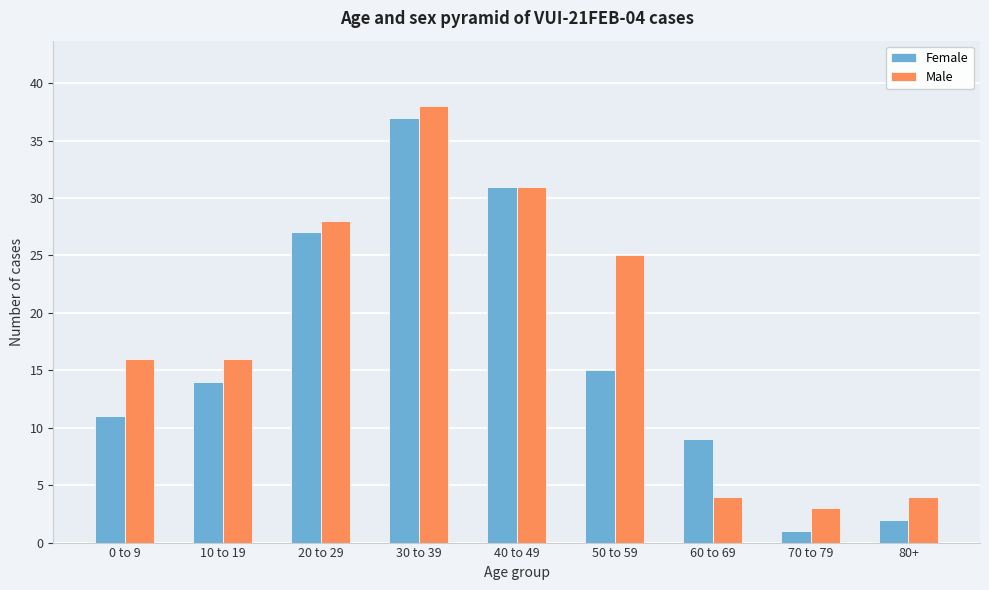

Reading right to left, what are all the values shown in this chart?

Female: 80+=2	70 to 79=1	60 to 69=9	50 to 59=15	40 to 49=31	30 to 39=37	20 to 29=27	10 to 19=14	0 to 9=11
Male: 80+=4	70 to 79=3	60 to 69=4	50 to 59=25	40 to 49=31	30 to 39=38	20 to 29=28	10 to 19=16	0 to 9=16